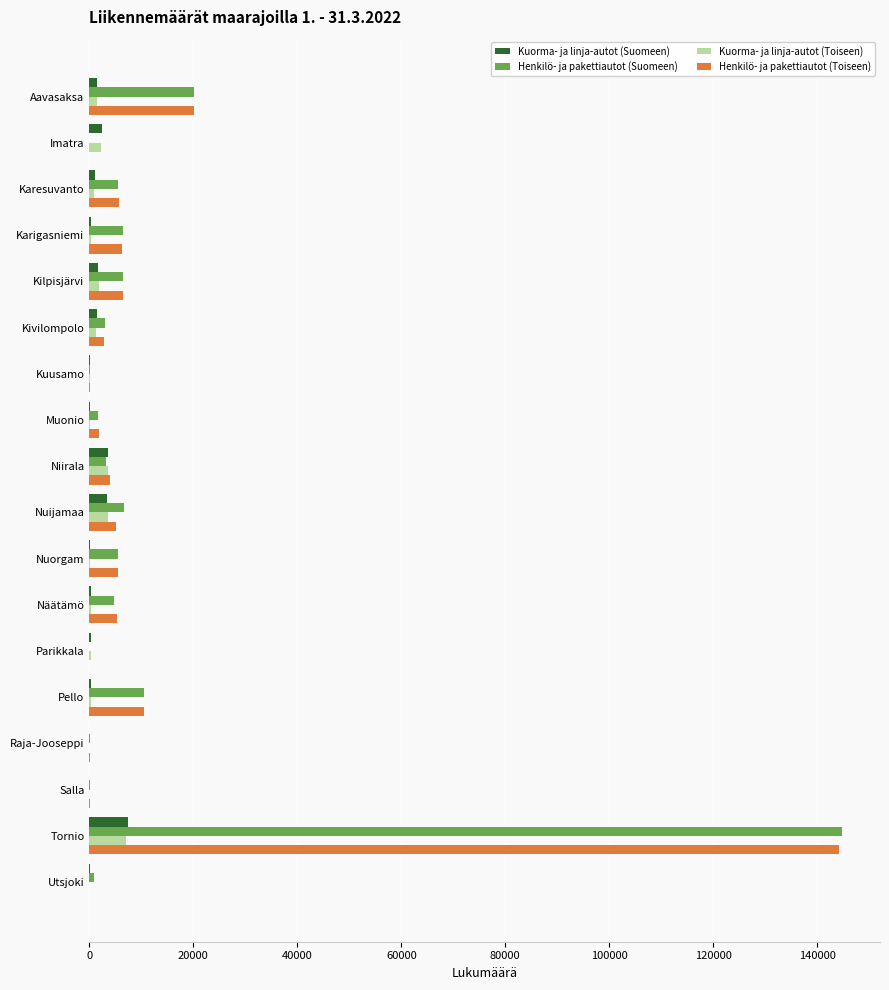

How many categories are shown in the chart?

18